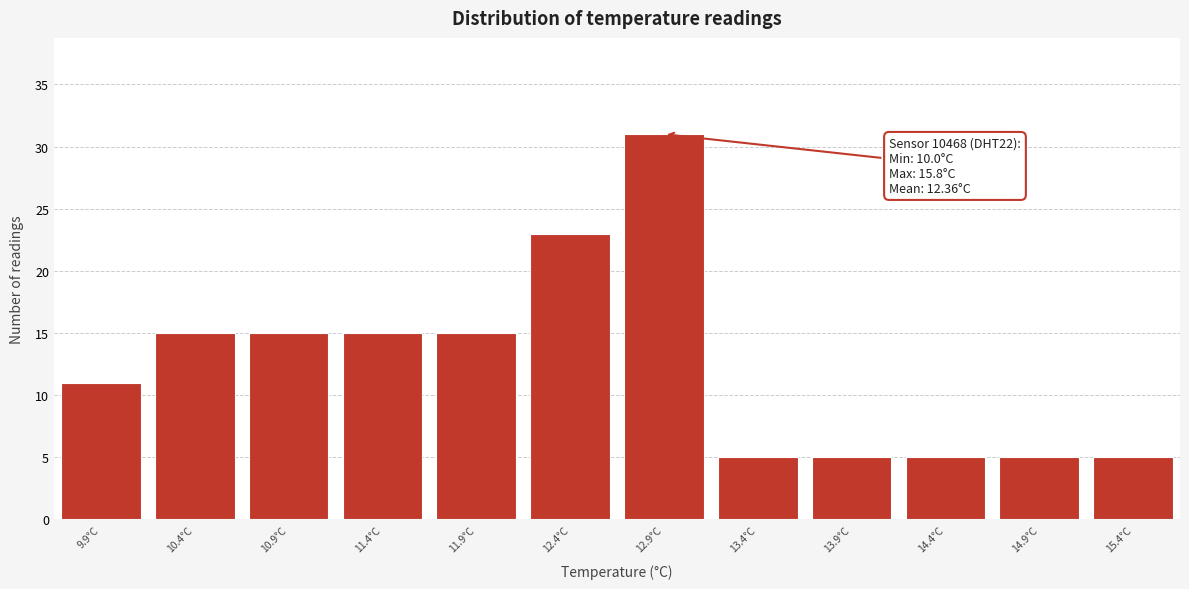

Reading left to right, extract all data points from this chart.

9.9°C=11	10.4°C=15	10.9°C=15	11.4°C=15	11.9°C=15	12.4°C=23	12.9°C=31	13.4°C=5	13.9°C=5	14.4°C=5	14.9°C=5	15.4°C=5